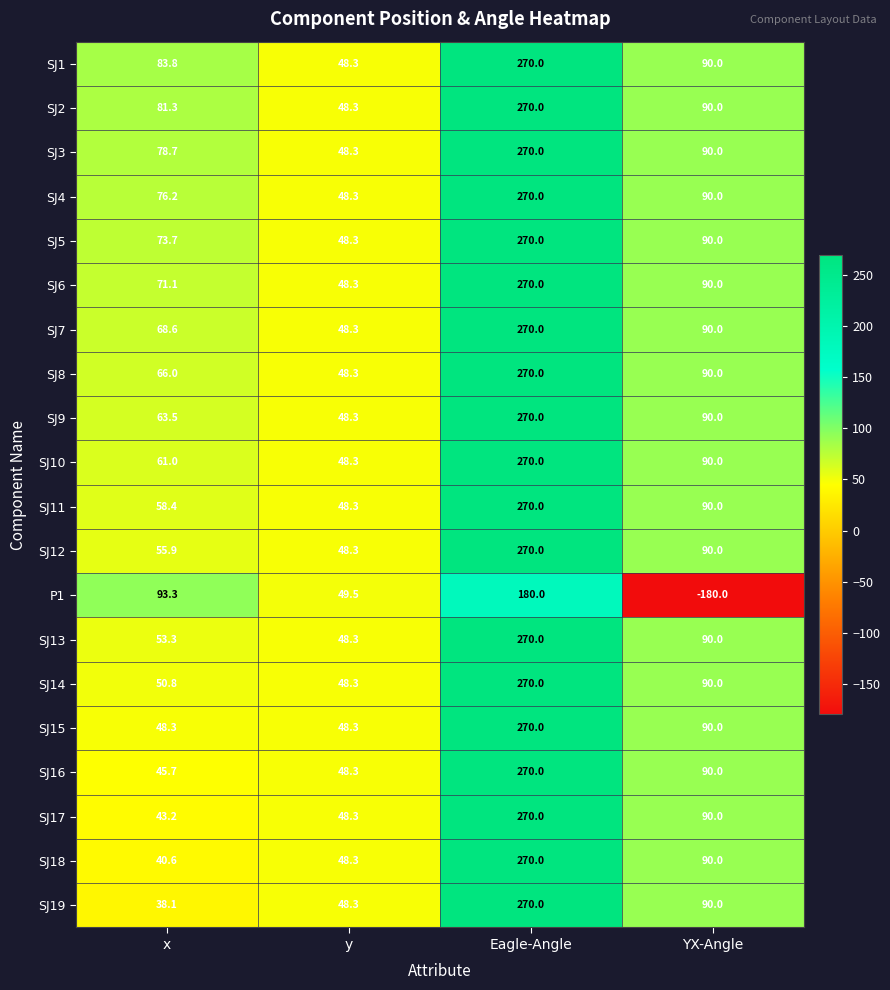

At which category is the sum across all series the highest?

Eagle-Angle